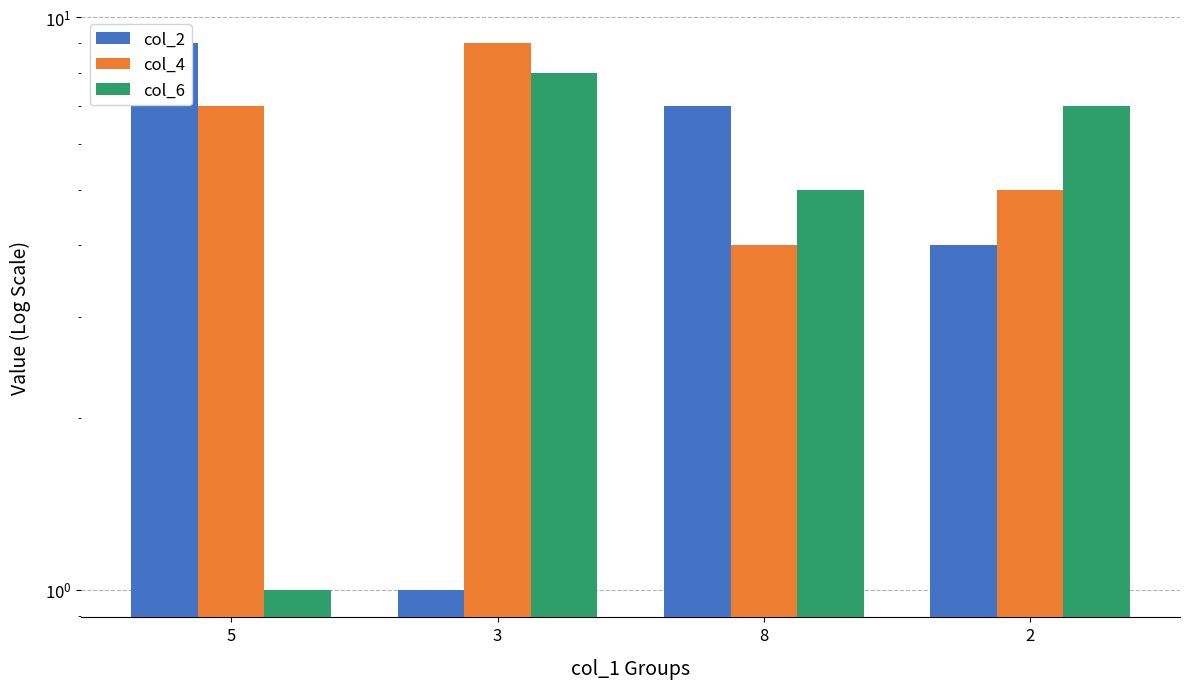

What is the sum of all col_2 values?

21